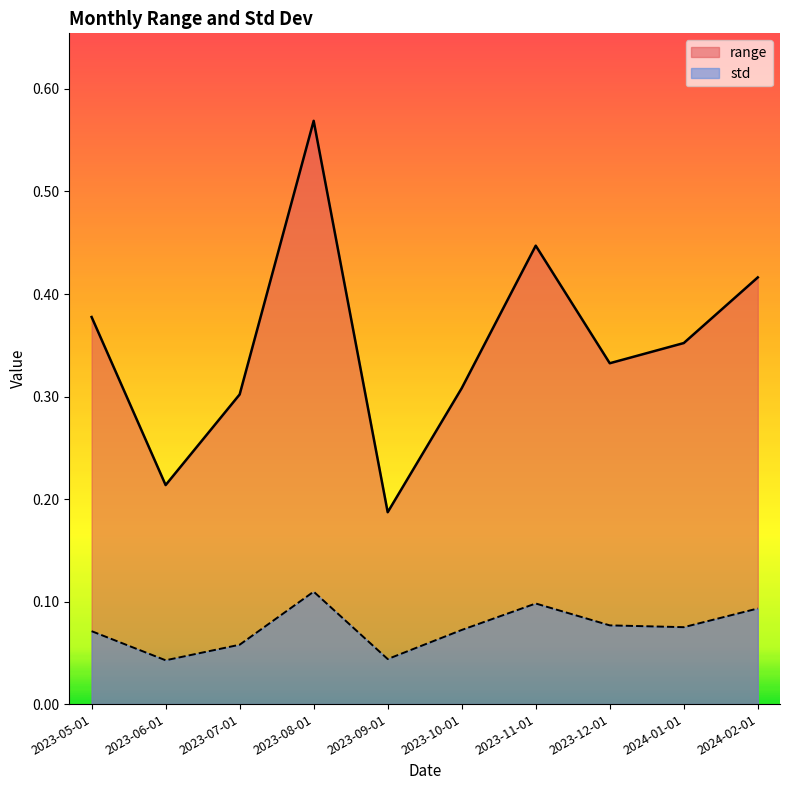

Where is the first local minimum for std?

2023-06-01